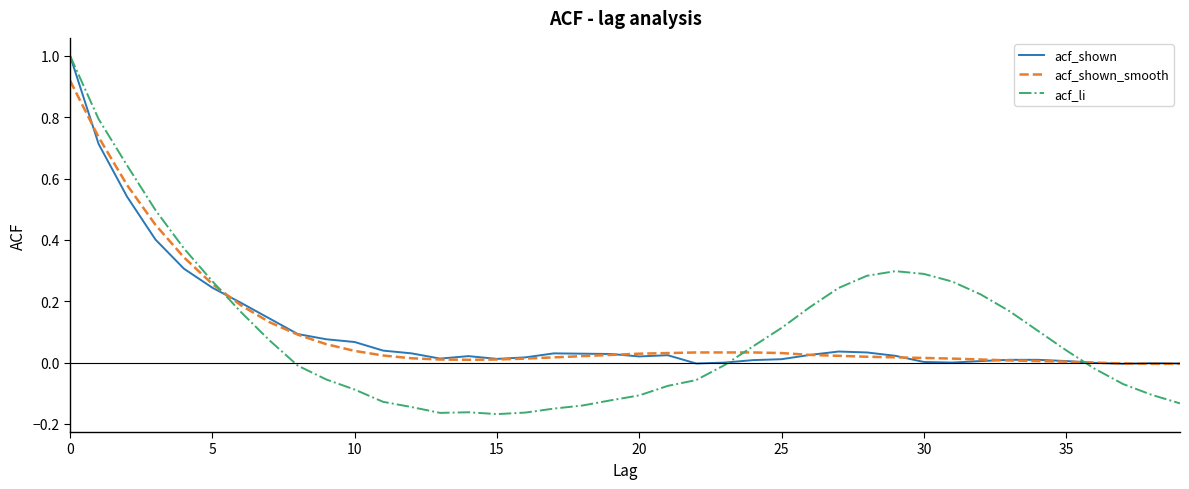

What is the maximum value for acf_shown?

1.0